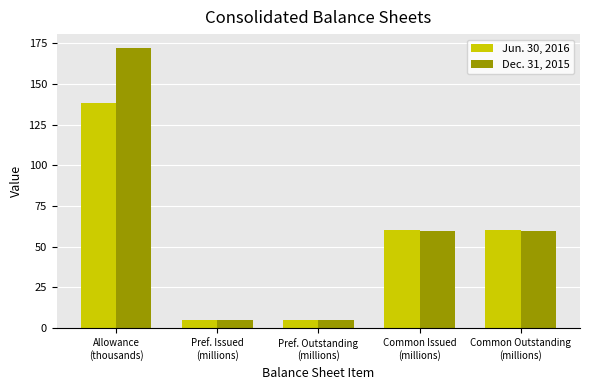

How many data points in Jun. 30, 2016 are less than 60?

2